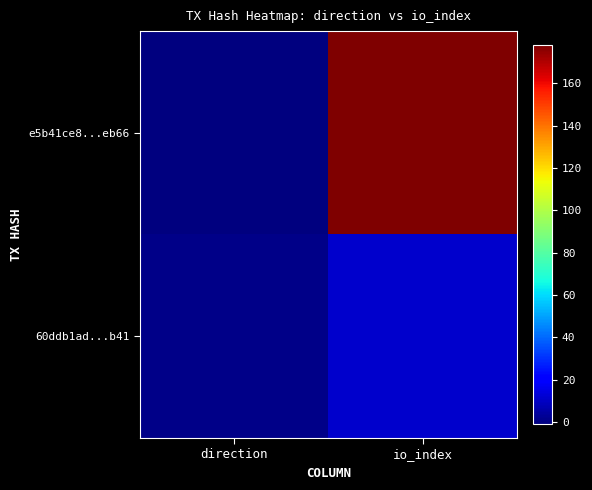

Which label corresponds to the smallest value in the chart?

direction